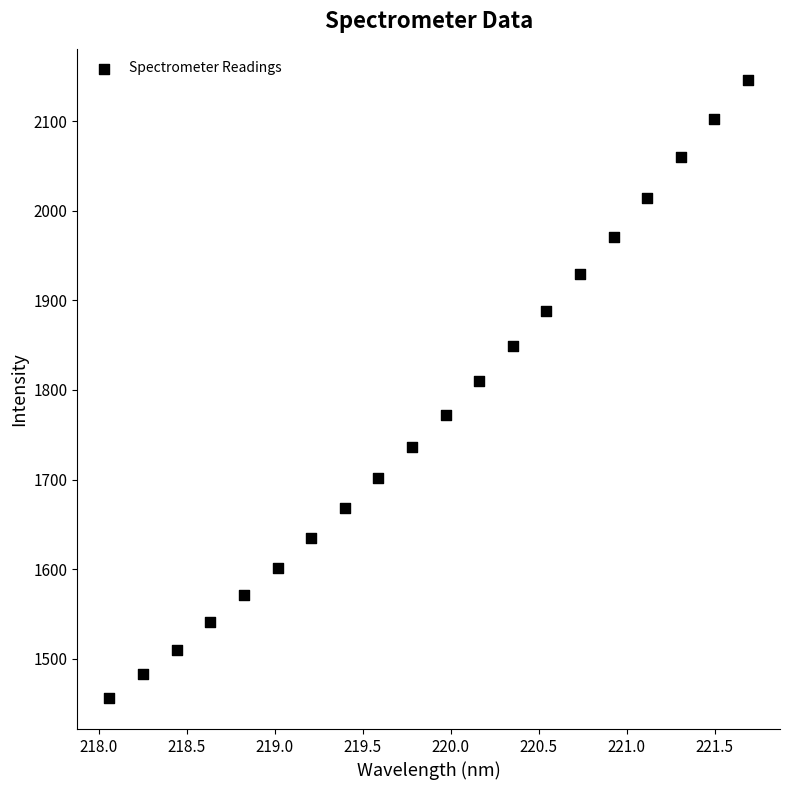

What Y value in the scatter plot is closest to 1801?

1809.7